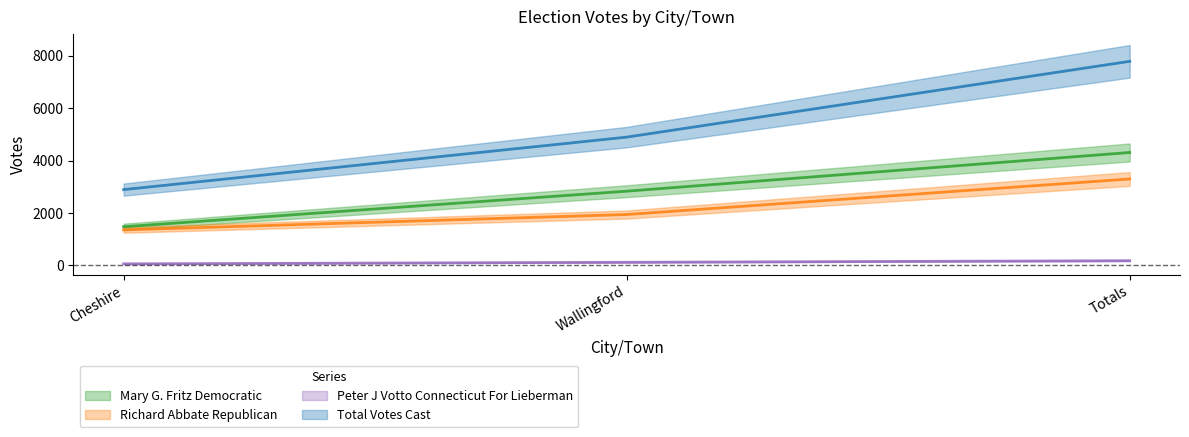

At which category does the chart reach its peak across all series?

Totals